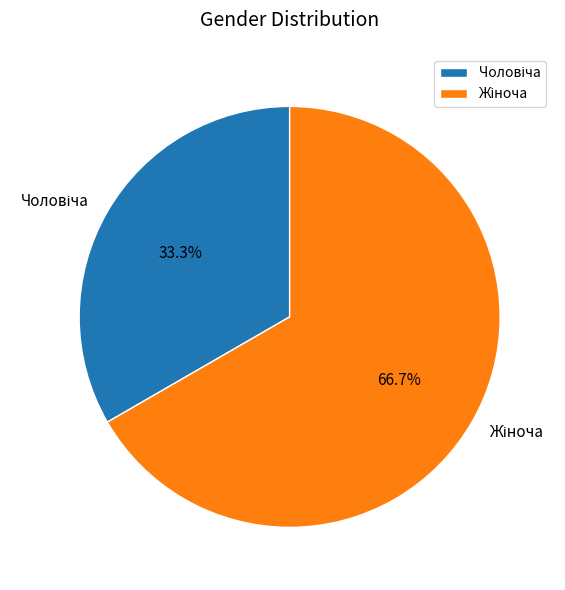

Is there any slice that represents more than half of the pie?

Yes